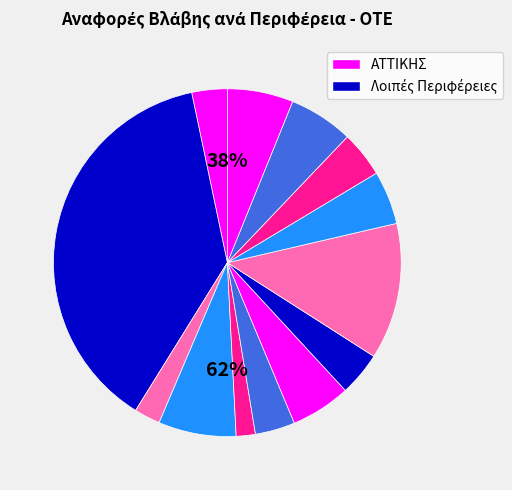

Count the number of slices in the pie.

13